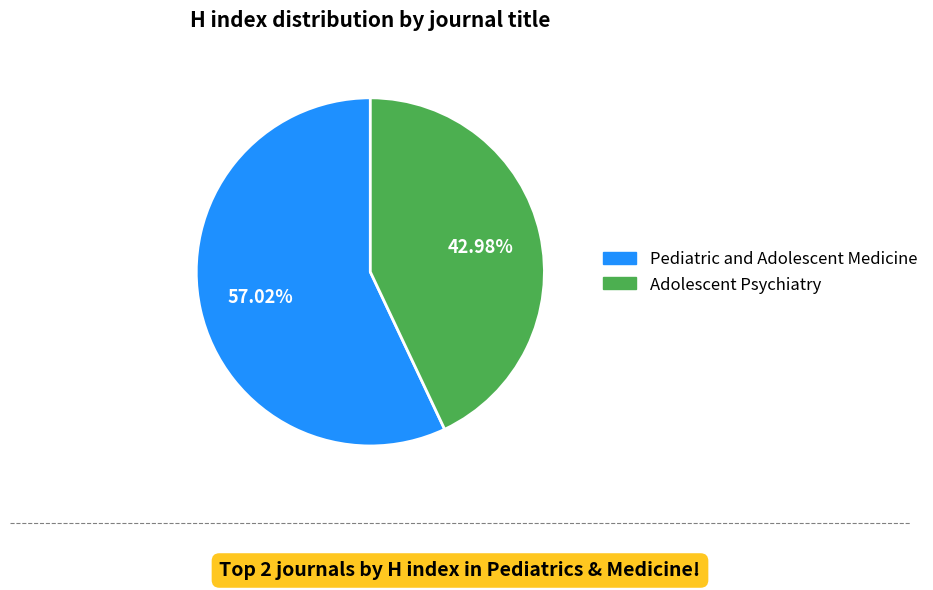

Does Pediatric and Adolescent Medicine account for over 50% of the chart?

Yes